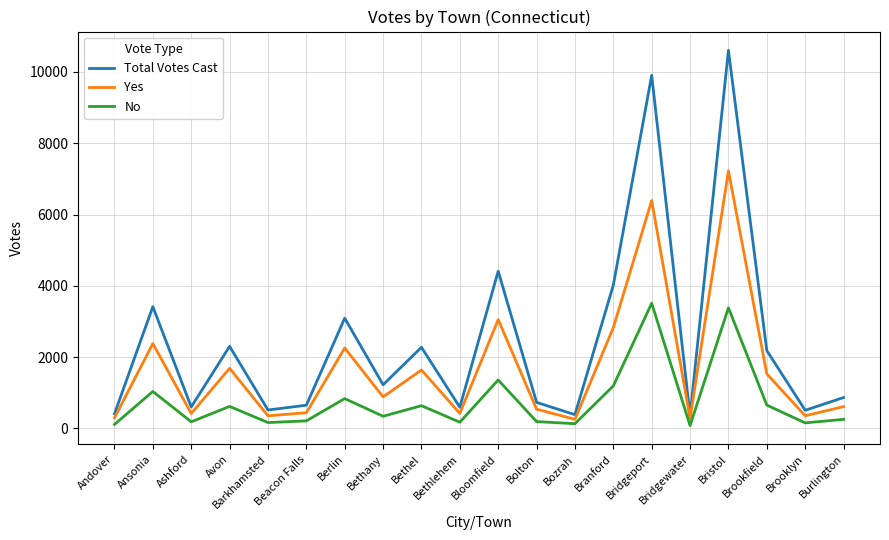

True or false: No and Yes intersect in this chart.

False